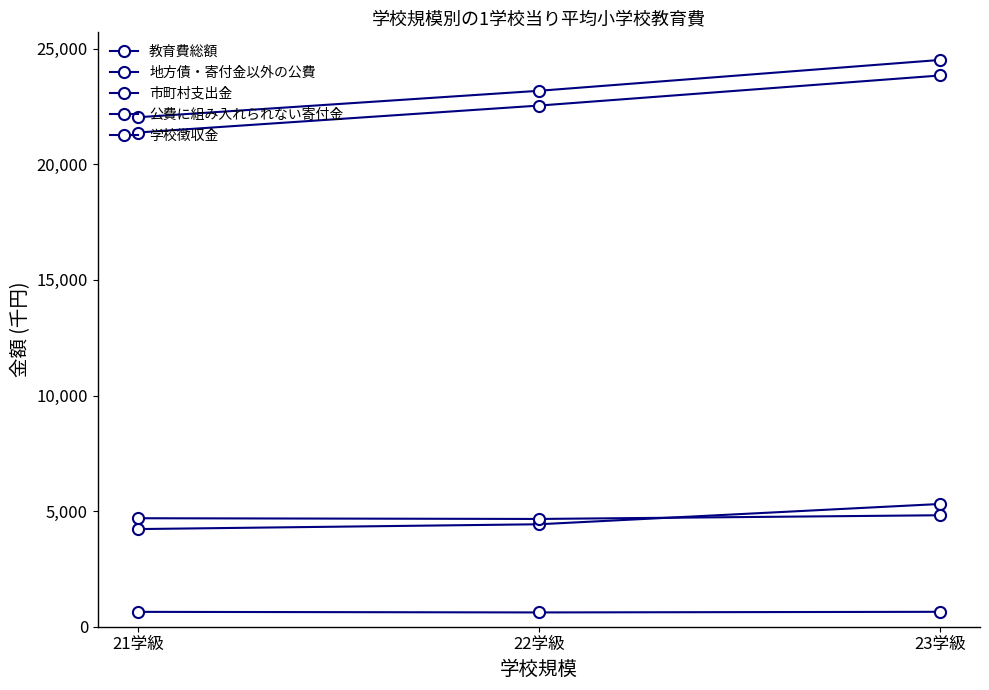

At 23学級, list the series in order from smallest to largest.

公費に組み入れられない寄付金, 学校徴収金, 市町村支出金, 地方債・寄付金以外の公費, 教育費総額